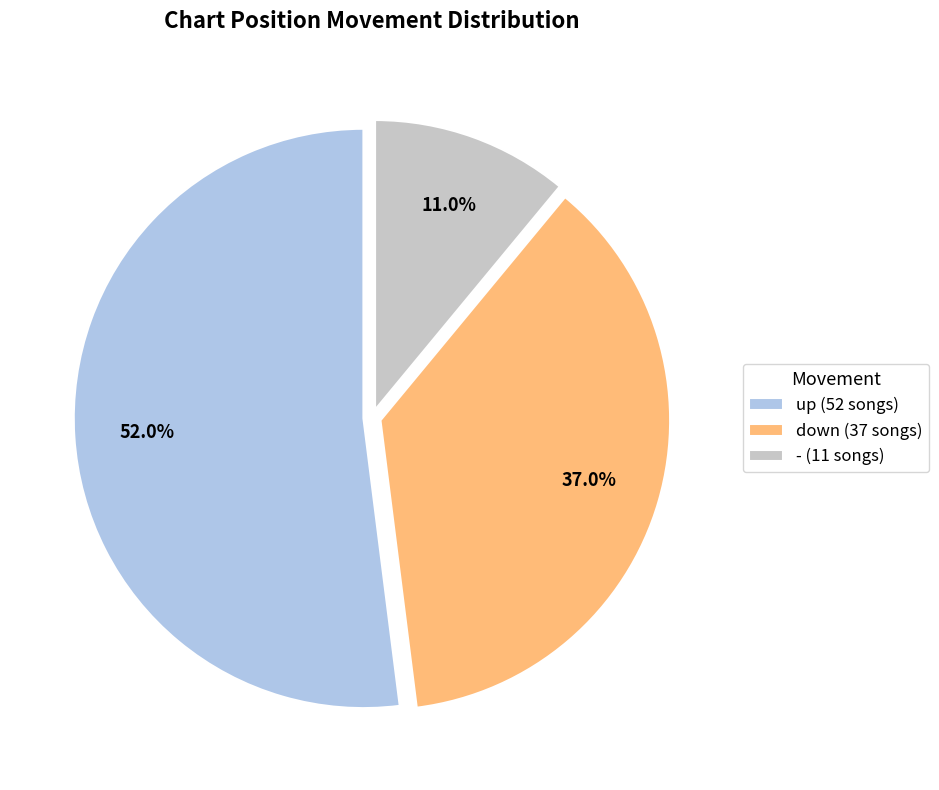

To the nearest percent, what is the combined percentage of - and up?

63%